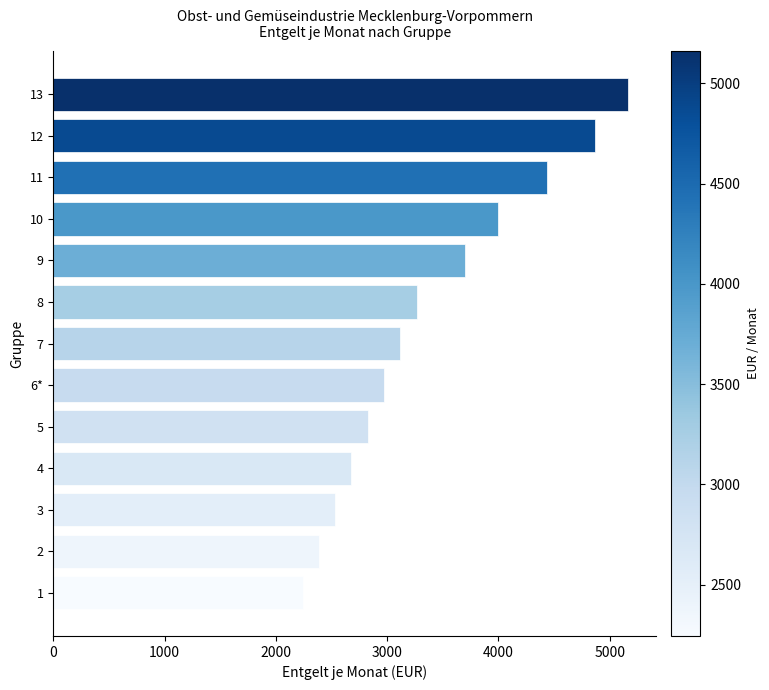

List the labels in order of value, largest first.

13, 12, 11, 10, 9, 8, 7, 6*, 5, 4, 3, 2, 1